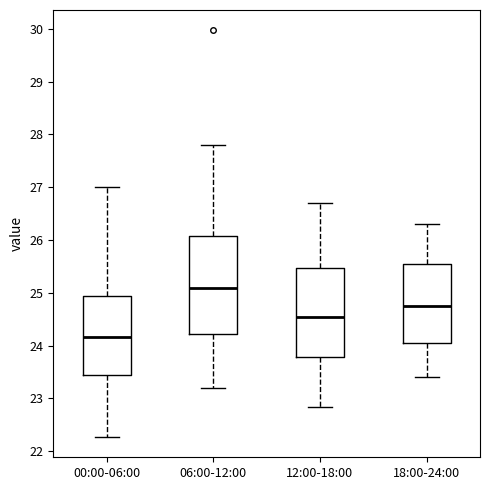

Which box is the tallest, from its lower edge to its upper edge?

06:00-12:00